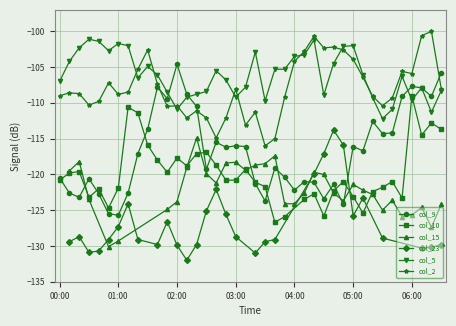

What is the average value of the col_9 series?

-116.7